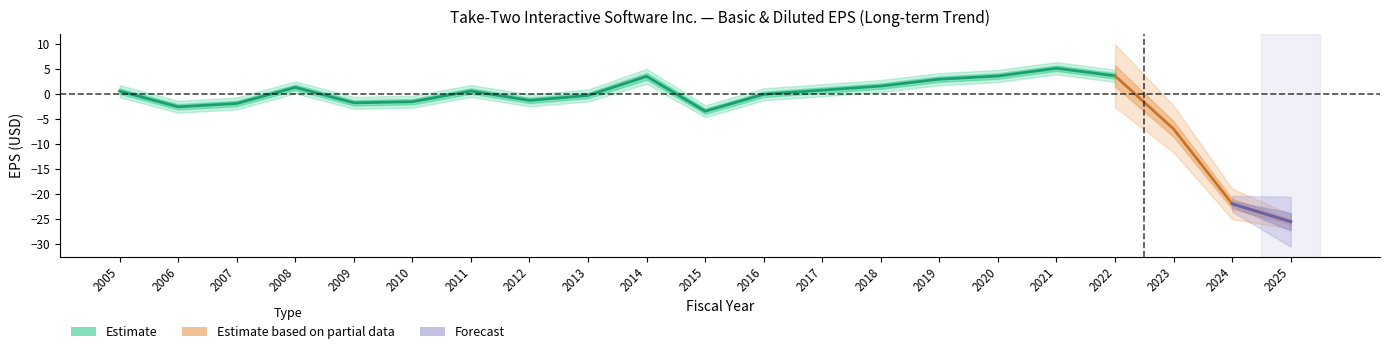

Which category has the highest value in the Basic EPS series?

2021